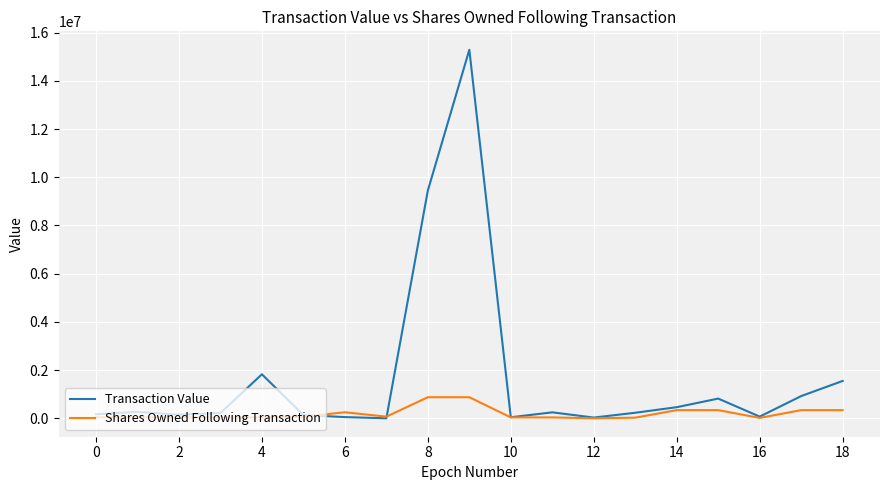

Which series has the largest range (max minus min)?

Transaction Value